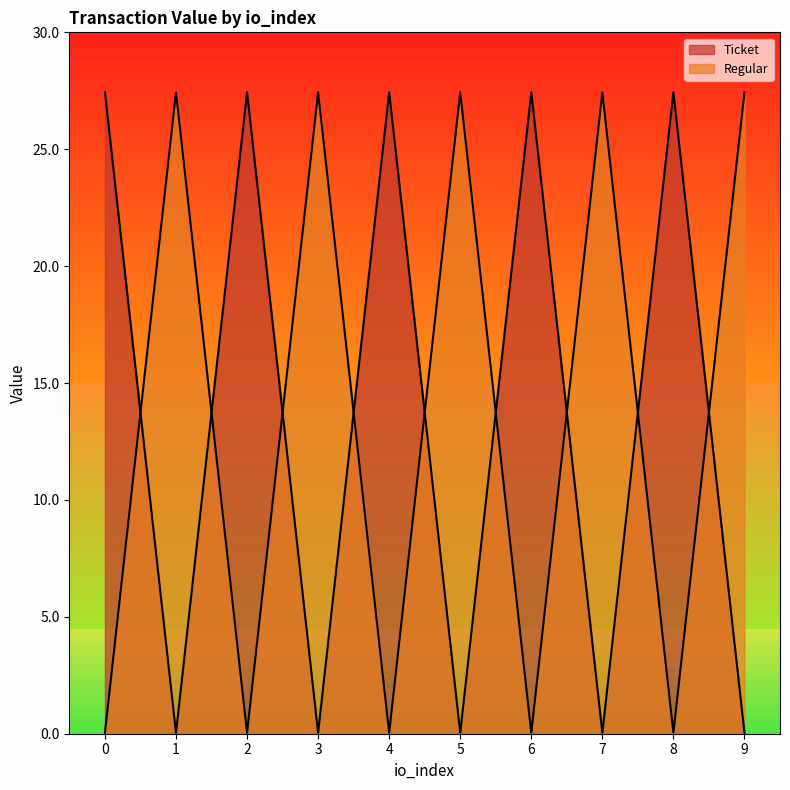

Reading left to right, list all the values displayed in this chart.

Ticket: 27.4	0.0	27.4	0.0	27.4	0.0	27.4	0.0	27.4	0.0
Regular: 0.0	27.4	0.0	27.4	0.0	27.4	0.0	27.4	0.0	27.4